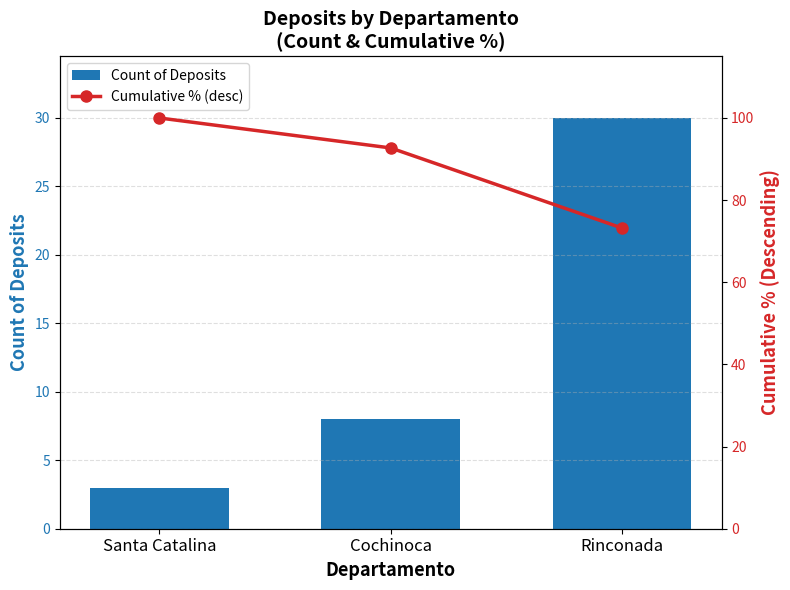

Which series has the largest range (max minus min)?

Count of Deposits